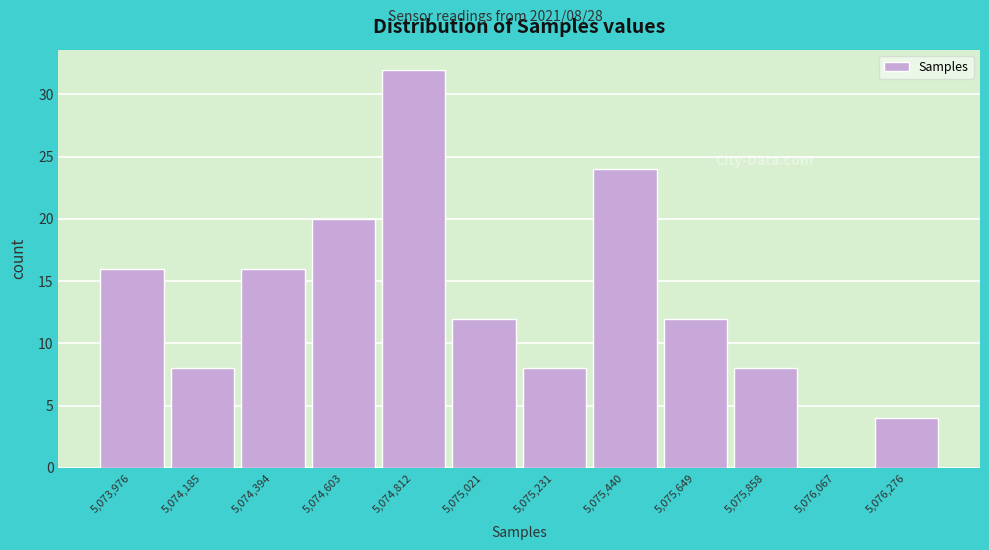

Reading right to left, extract all data points from this chart.

5,076,276=4	5,076,067=0	5,075,858=8	5,075,649=12	5,075,440=24	5,075,231=8	5,075,021=12	5,074,812=32	5,074,603=20	5,074,394=16	5,074,185=8	5,073,976=16